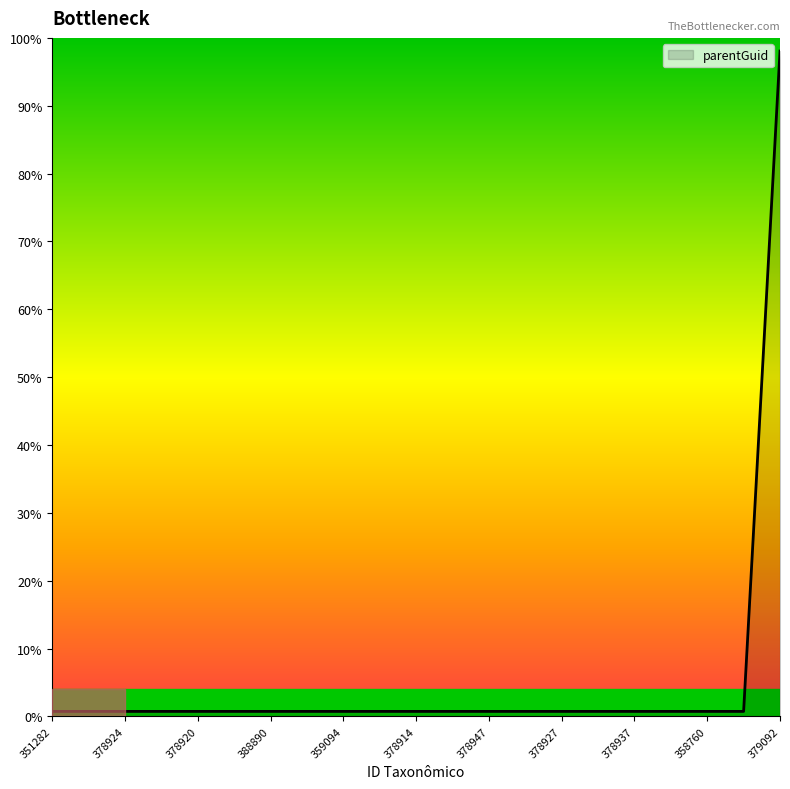

What is the maximum value shown in the chart?

98.1